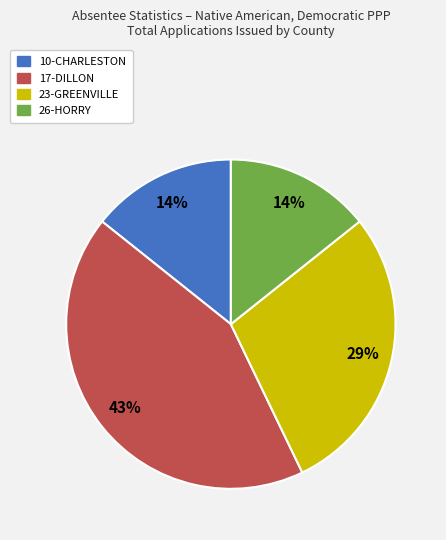

True or false: 10-CHARLESTON accounts for 14% of the total.

True